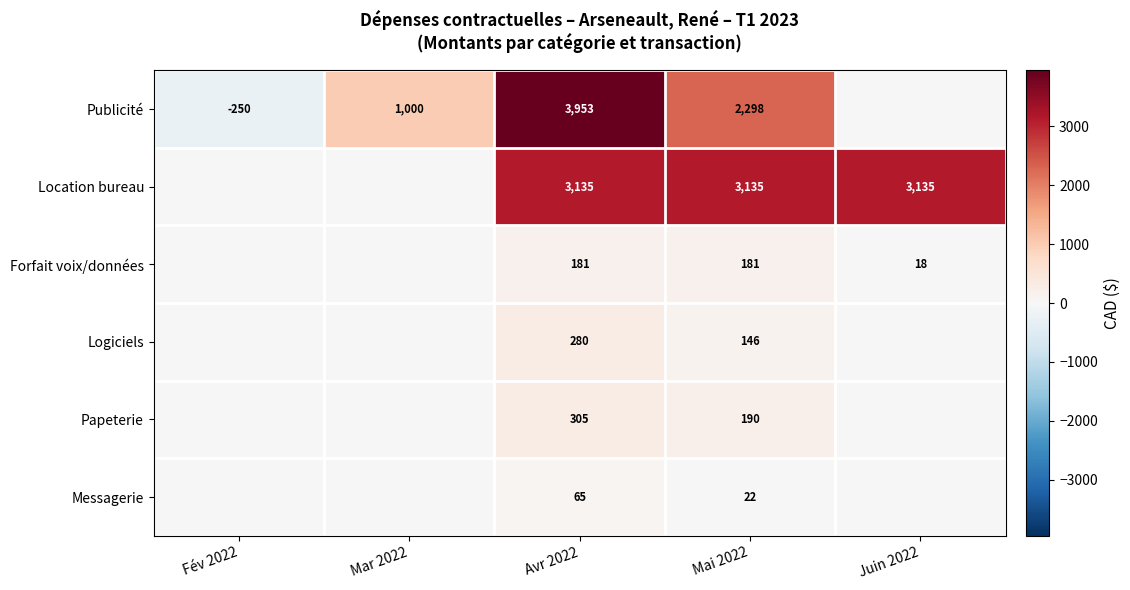

Rank the series at Avr 2022 from lowest to highest value.

Messagerie, Forfait voix/données, Logiciels, Papeterie, Location bureau, Publicité